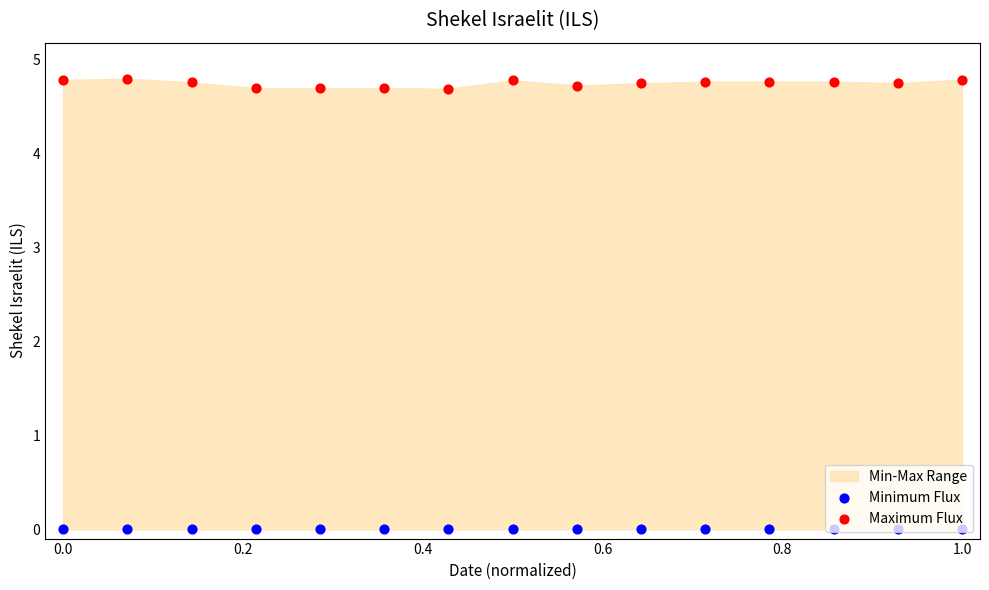

Which series contains the lowest Y value?

Minimum Flux